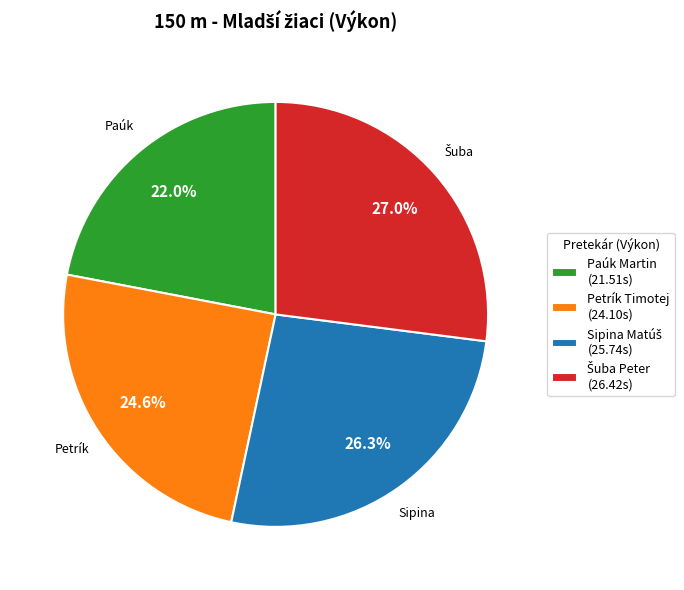

To the nearest percent, what is the average slice percentage?

25%